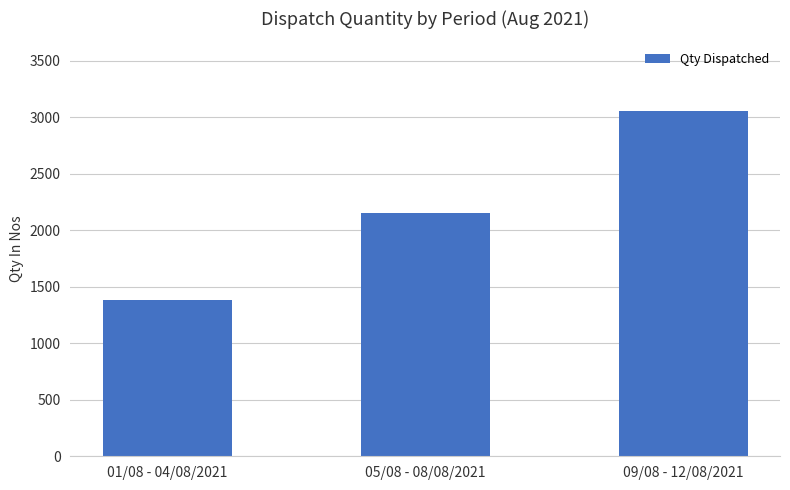

What is the value of the 3rd bar from the left?

3060